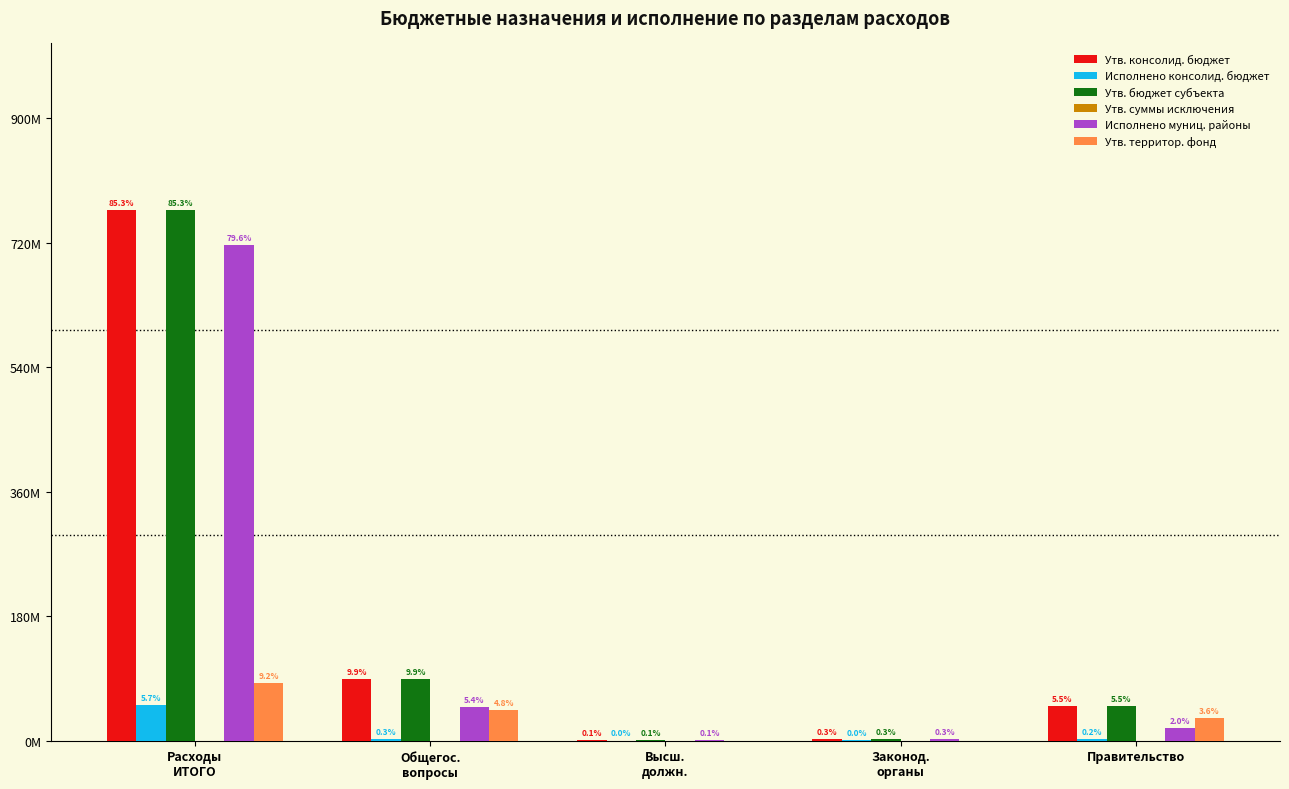

At which label does Утв. территор. фонд first exceed 32007430?

Расходы
ИТОГО